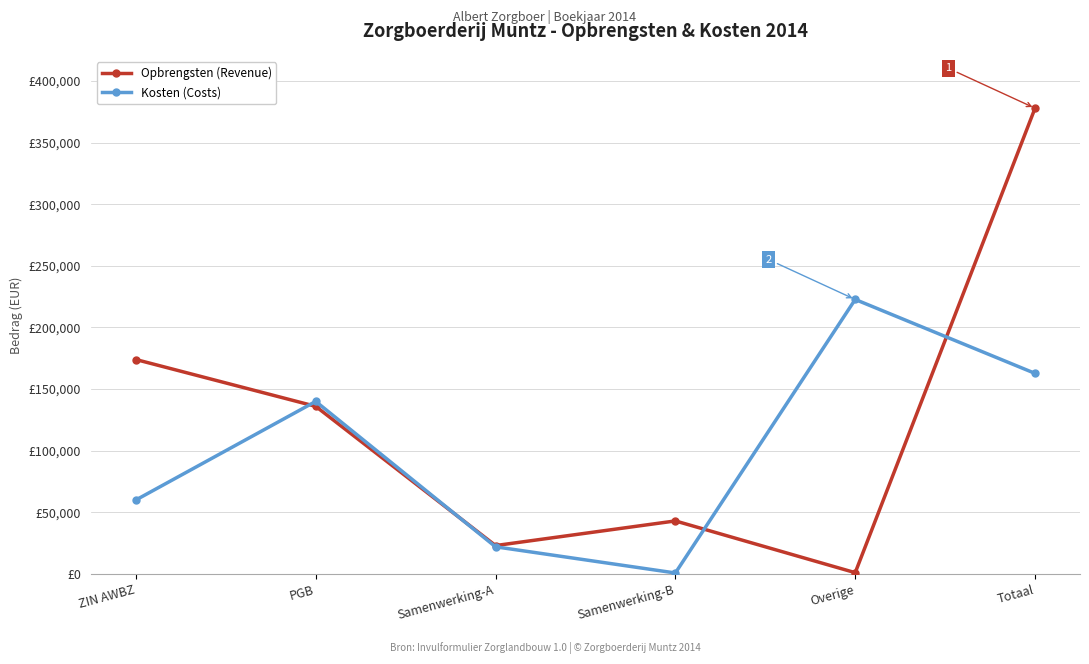

What are all the series names shown in the legend?

Opbrengsten (Revenue), Kosten (Costs)